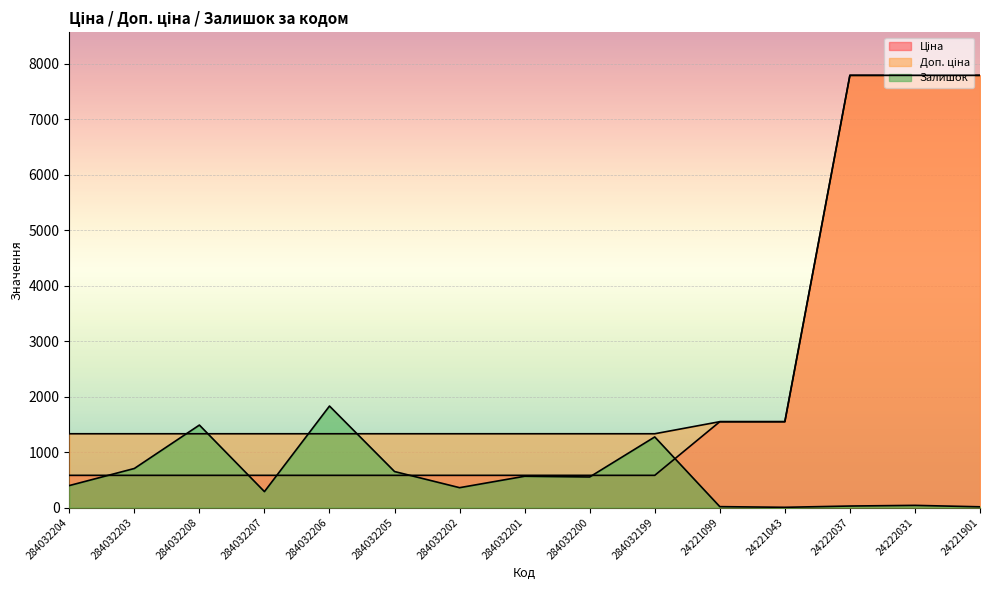

At how many categories does at least one series exceed 613?

15